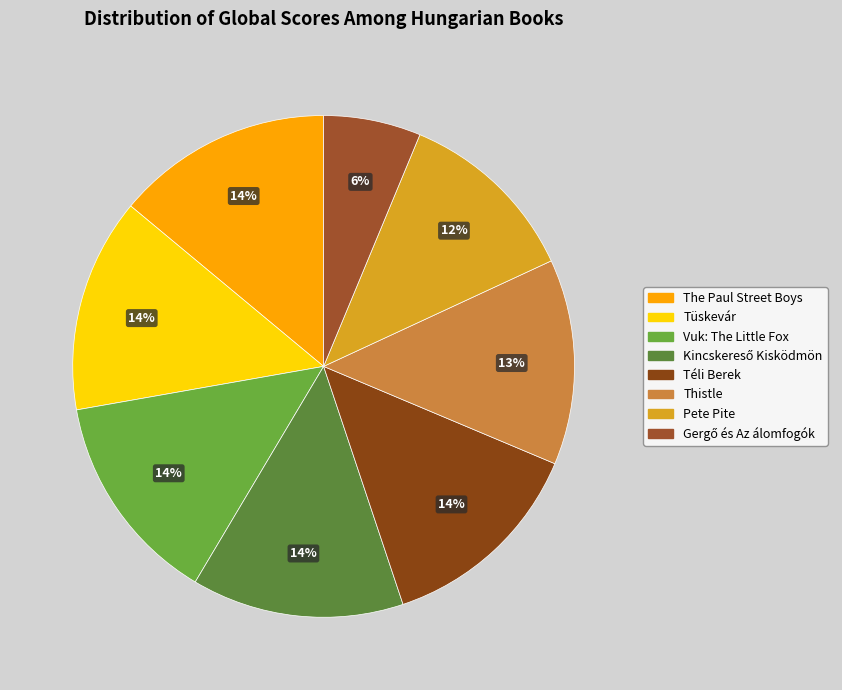

To the nearest percent, what percentage of the pie is Kincskereső Kisködmön?

14%